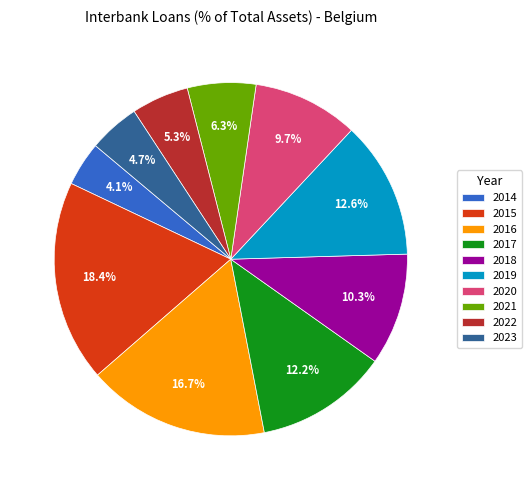

Count the number of slices in the pie.

10